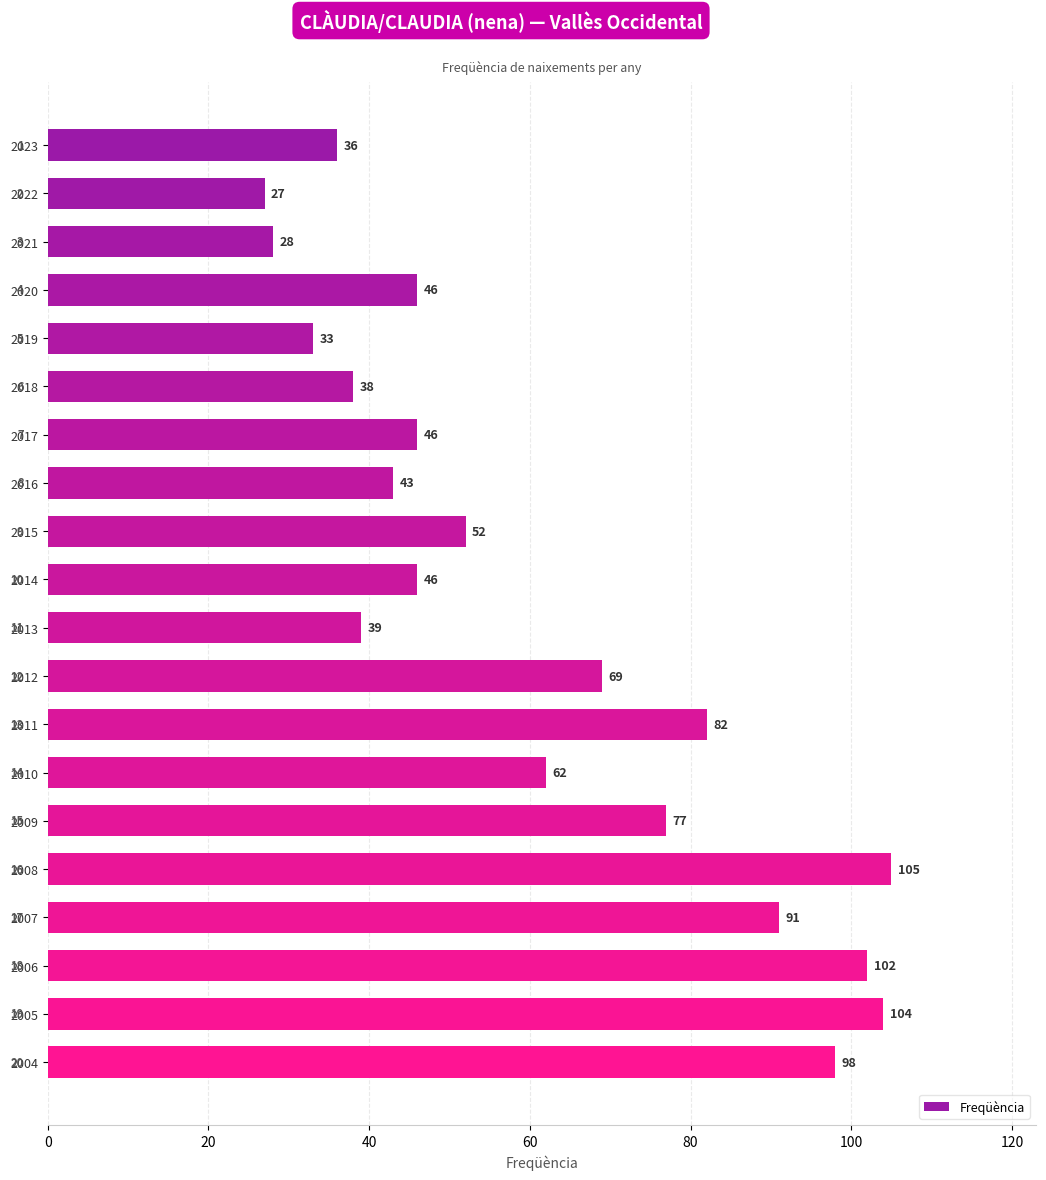

What is the ratio of the value at 2007 to the value at 2010?

1.5